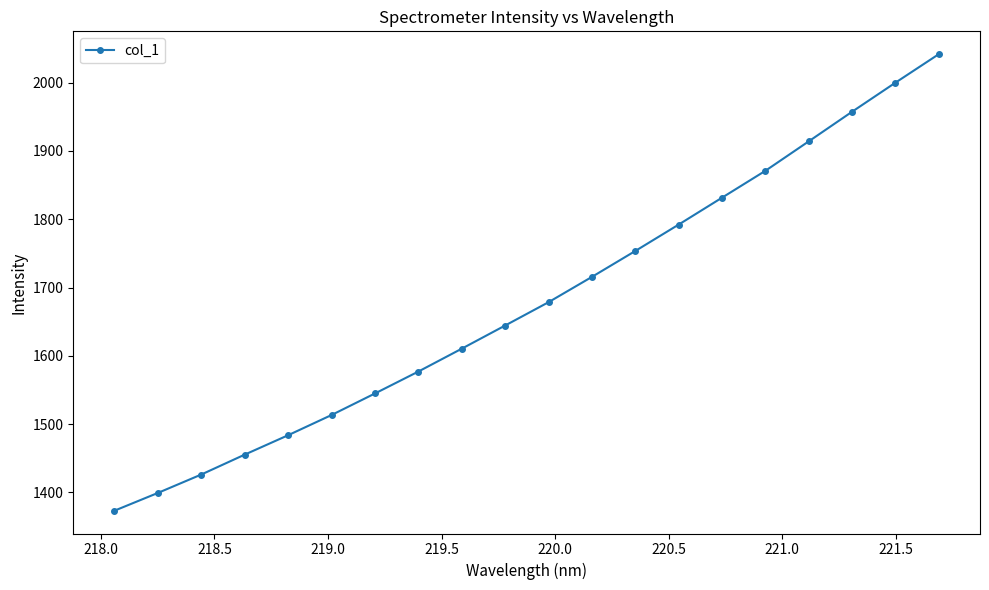

What is the difference between the maximum and minimum values?

668.2